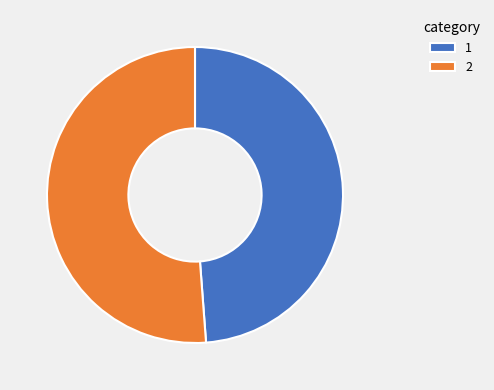

True or false: 2 accounts for 63% of the total.

False